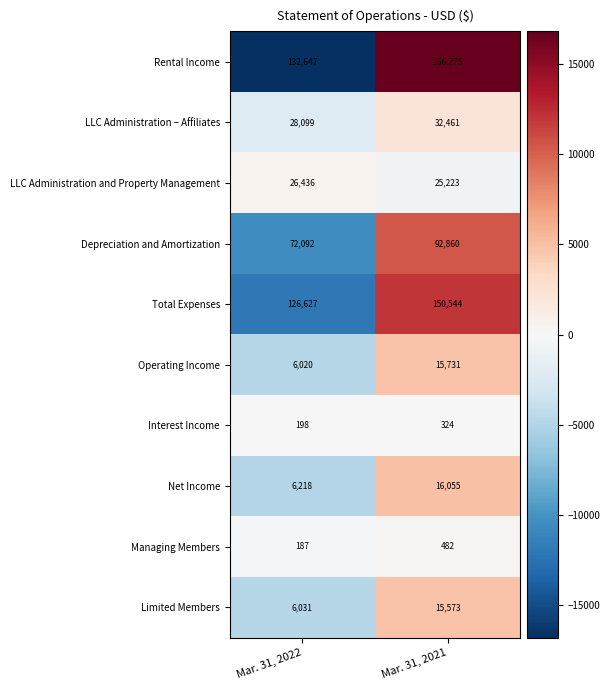

List the labels in order of Net Income value, smallest first.

Mar. 31, 2022, Mar. 31, 2021